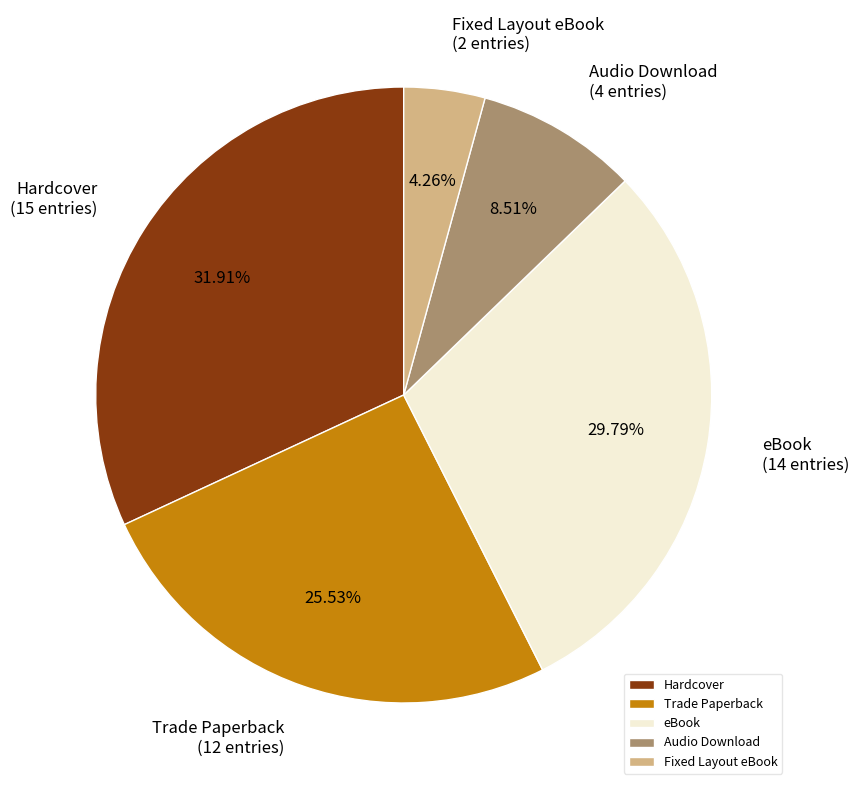

Does Fixed Layout eBook account for over 50% of the chart?

No